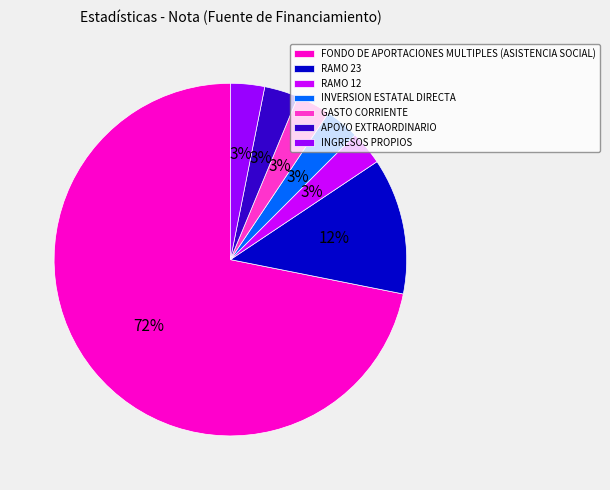

Is the sum of GASTO CORRIENTE and RAMO 12 greater than half?

No